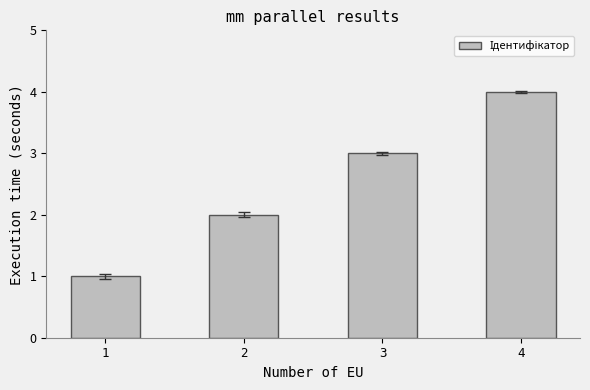

List the labels in order of value, smallest first.

1, 2, 3, 4